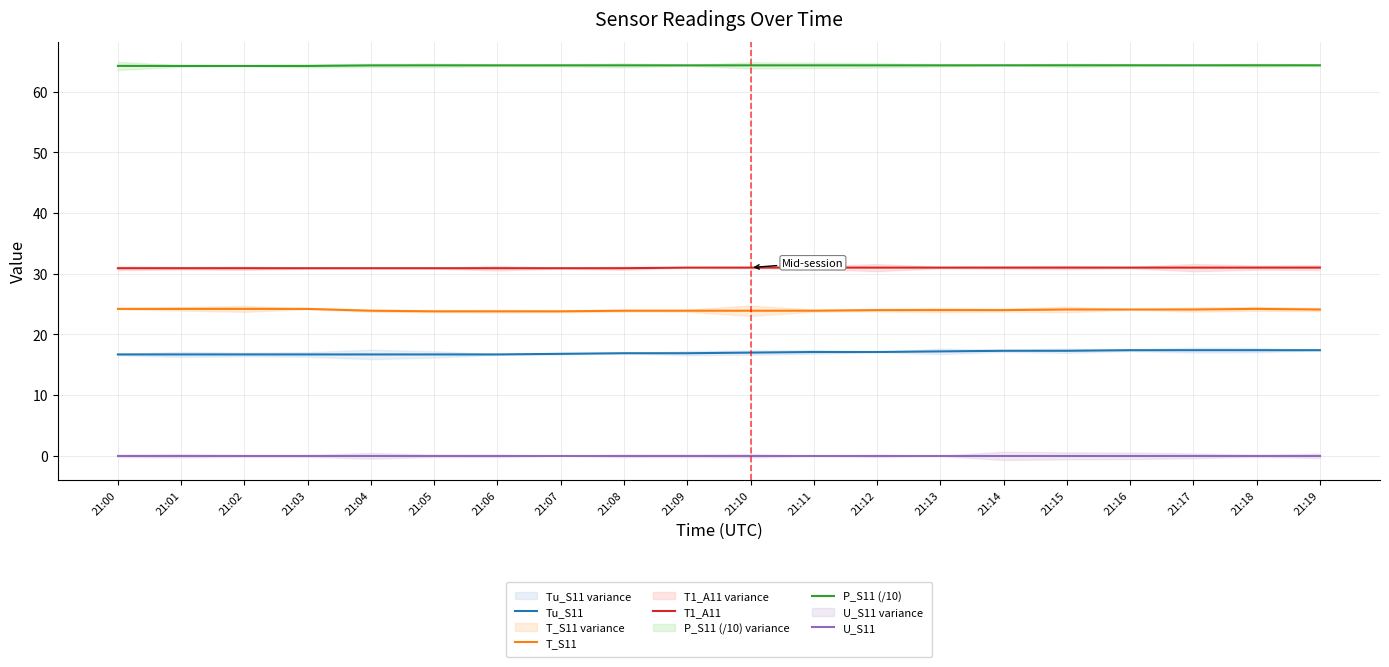

The value of P_S11 (/10) at 21:03 is 64.2. True or false?

True